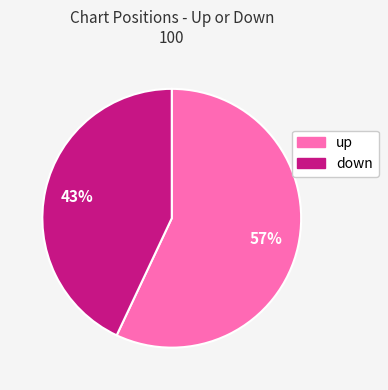

Combined, do up and down account for over 50%?

Yes